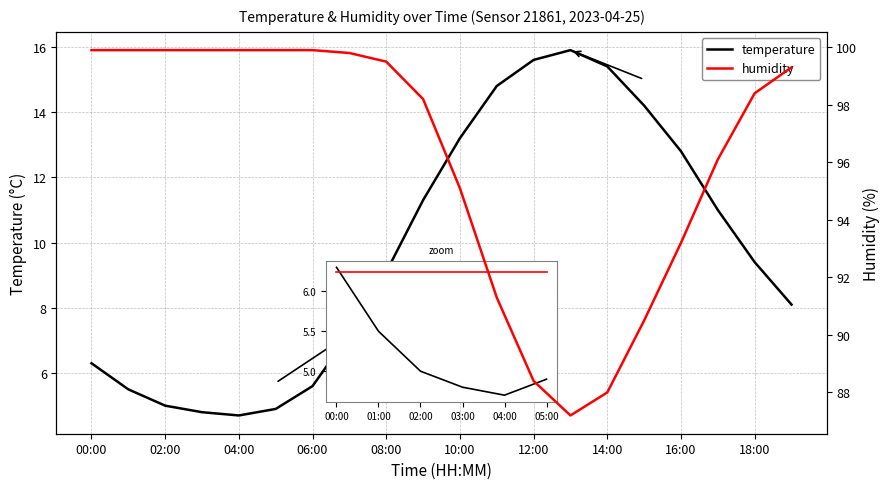

Reading left to right, list all the values displayed in this chart.

temperature: 6.3	5.5	5.0	4.8	4.7	4.9	5.6	7.2	9.1	11.3	13.2	14.8	15.6	15.9	15.4	14.2	12.8	11.0	9.4	8.1
humidity: 99.9	99.9	99.9	99.9	99.9	99.9	99.9	99.8	99.5	98.2	95.1	91.3	88.4	87.2	88.0	90.5	93.2	96.1	98.4	99.3